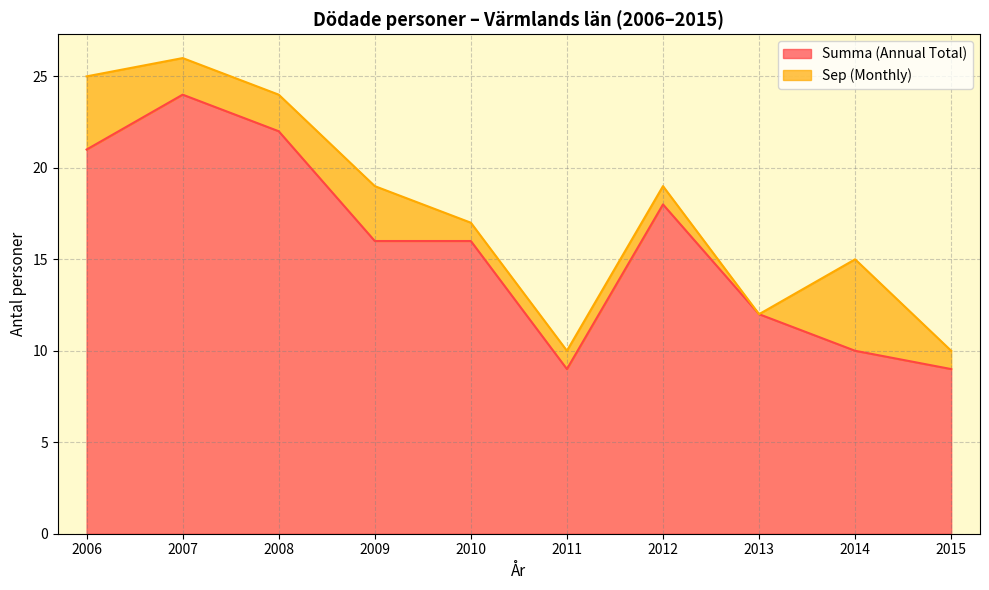

How many data points are above 16?

4